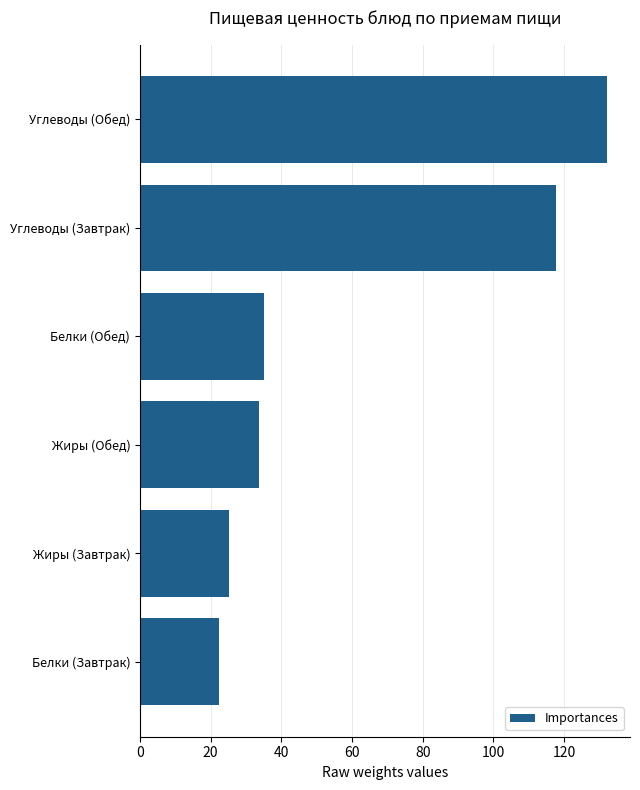

Which label corresponds to the smallest value in the chart?

Белки (Завтрак)